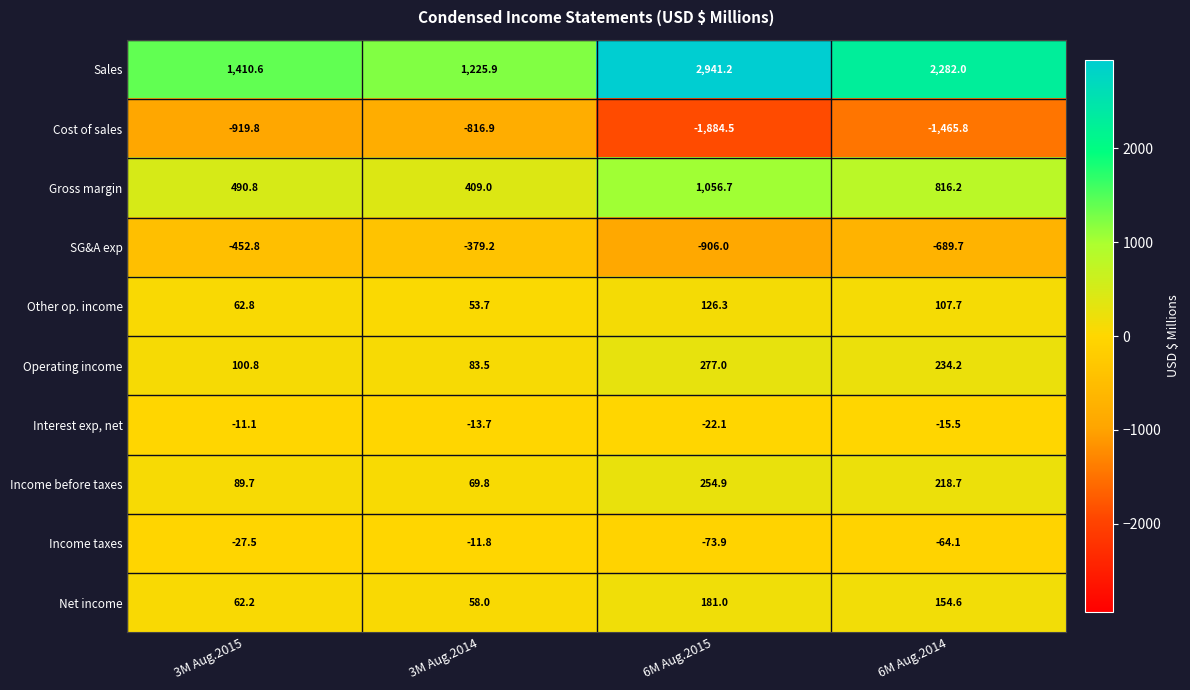

Where does the Cost of sales series first go above -919?

3M Aug.2014